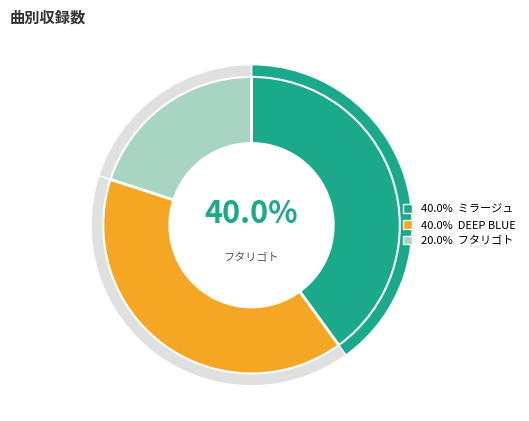

What percentage is the ミラージュ slice, to the nearest percent?

40%